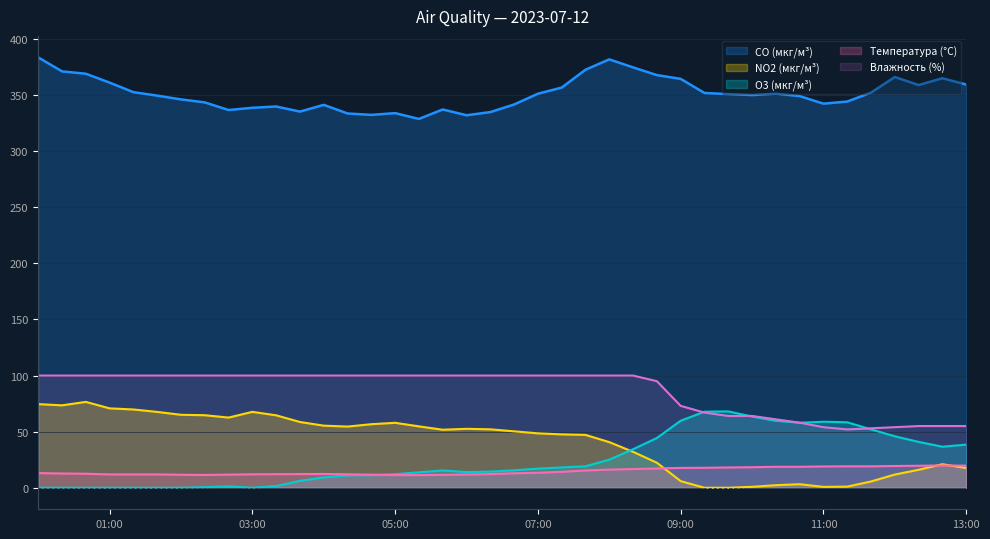

What are all the series names shown in the legend?

CO (мкг/м³), NO2 (мкг/м³), O3 (мкг/м³), Температура (°C), Влажность (%)